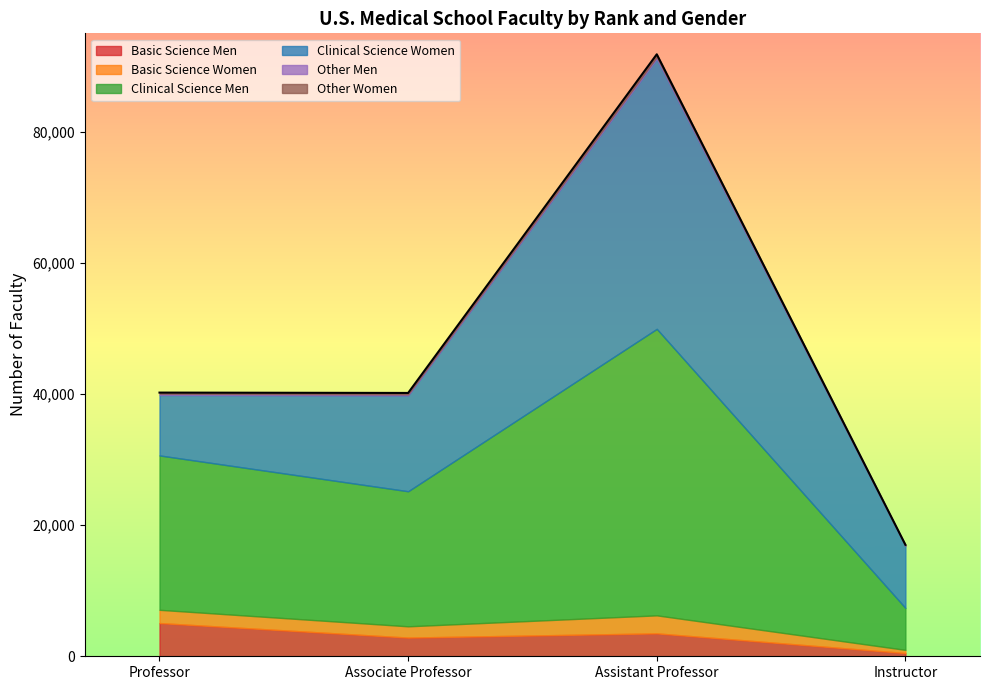

Does the chart display data point markers on the line(s)?

No